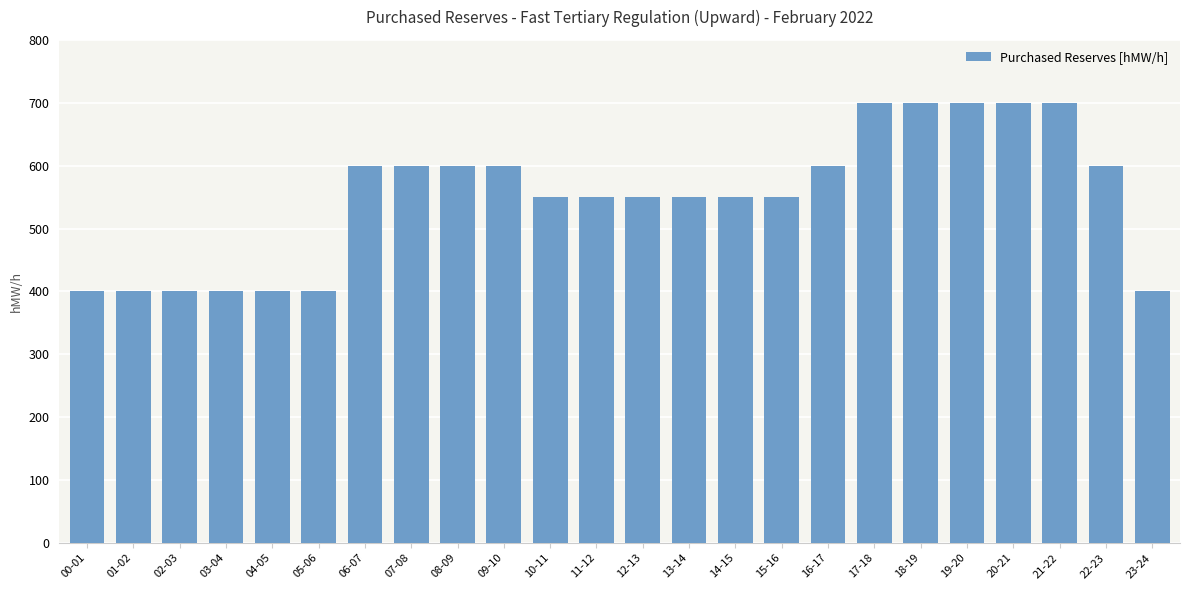

What is the smallest value displayed?

400